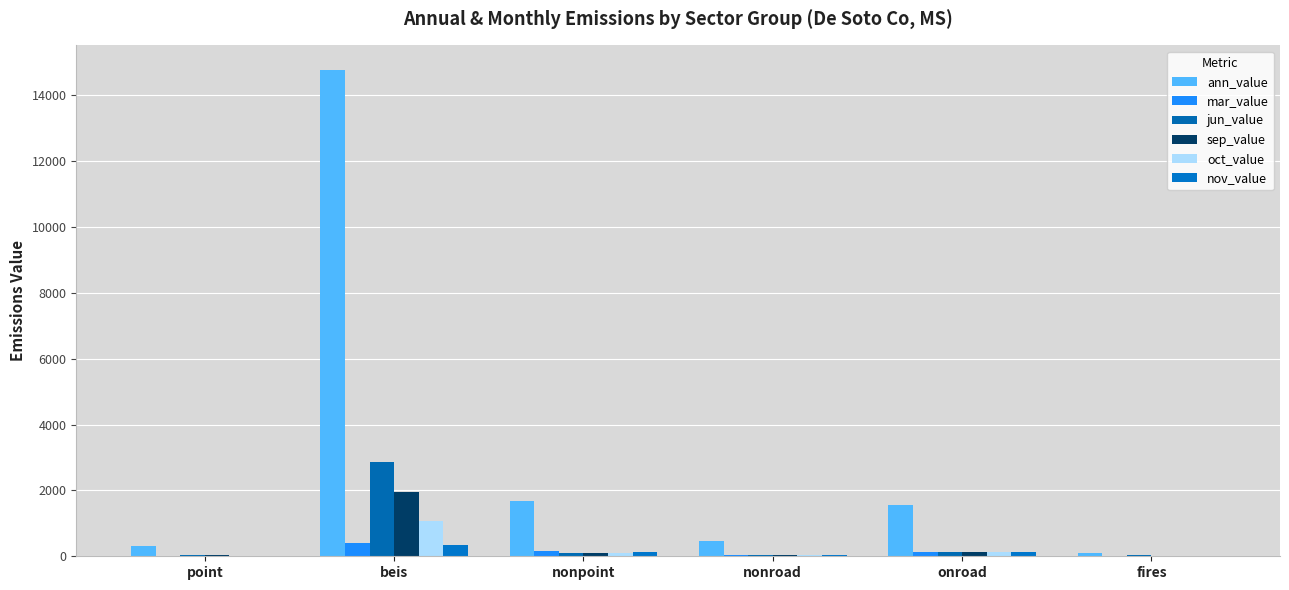

How many groups of bars are there?

6